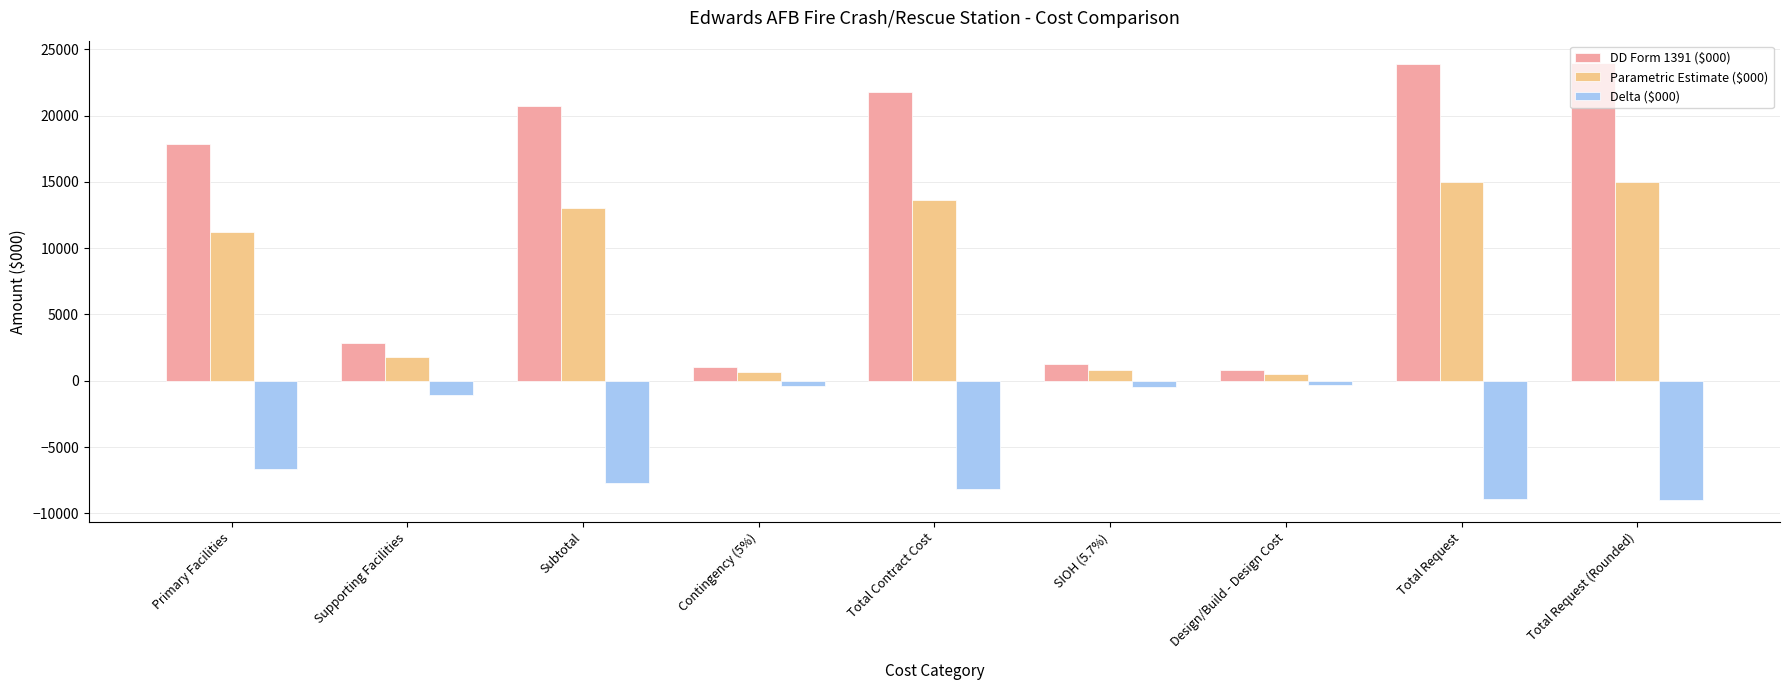

What is the label of the 5th bar from the left?

Total Contract Cost